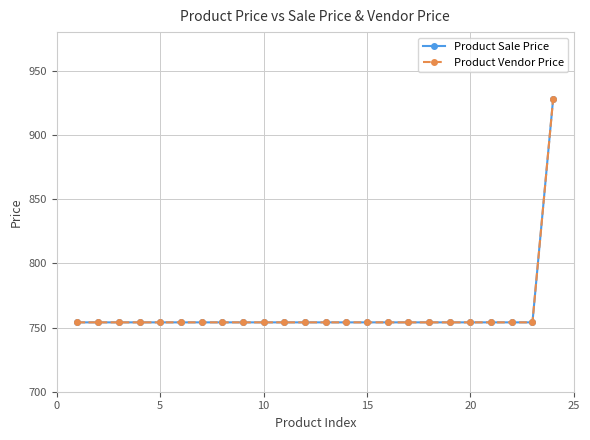

What is the smallest value displayed?

754